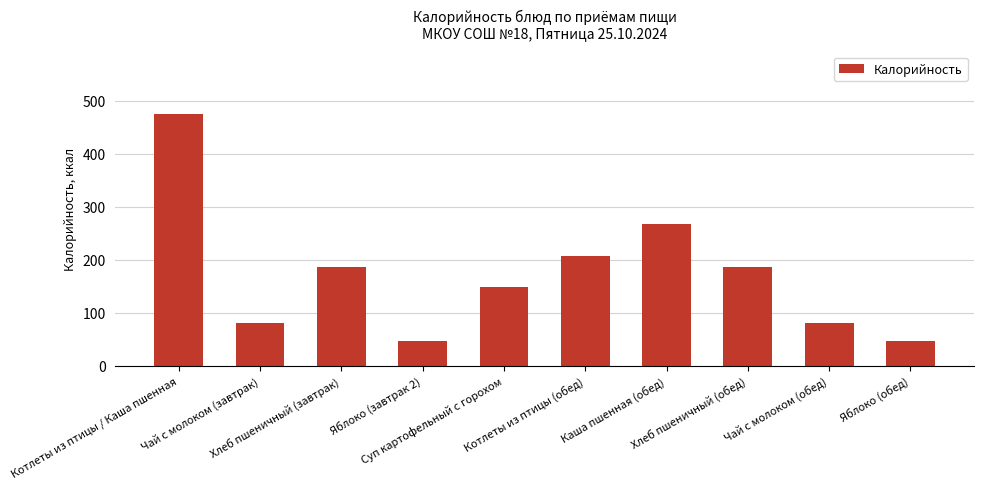

Does the chart contain any negative values?

No